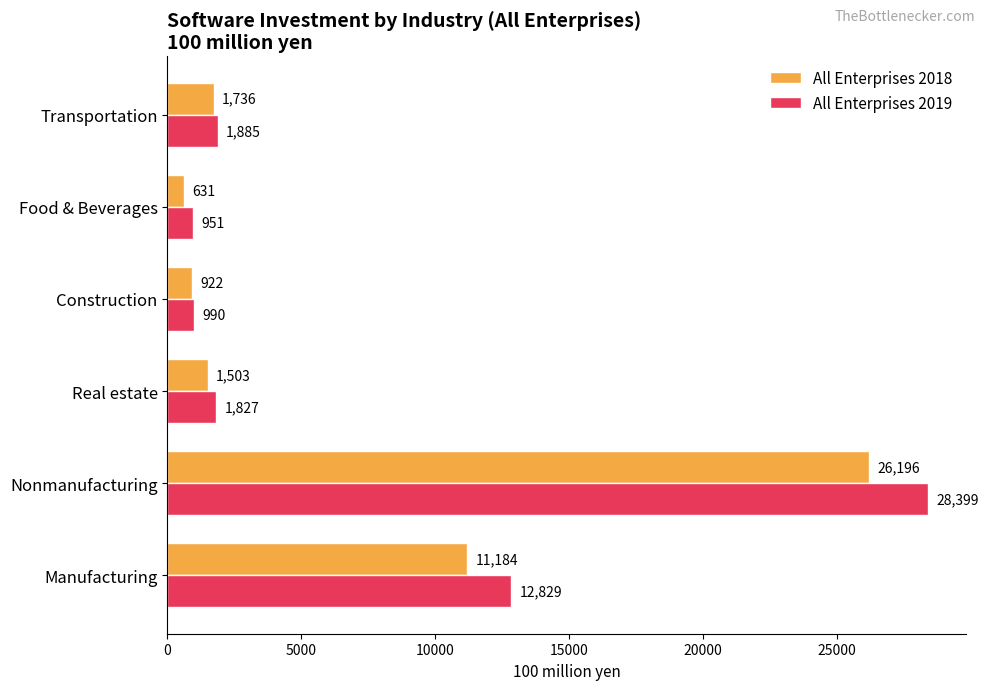

Rank the series at Construction from highest to lowest value.

All Enterprises 2019, All Enterprises 2018